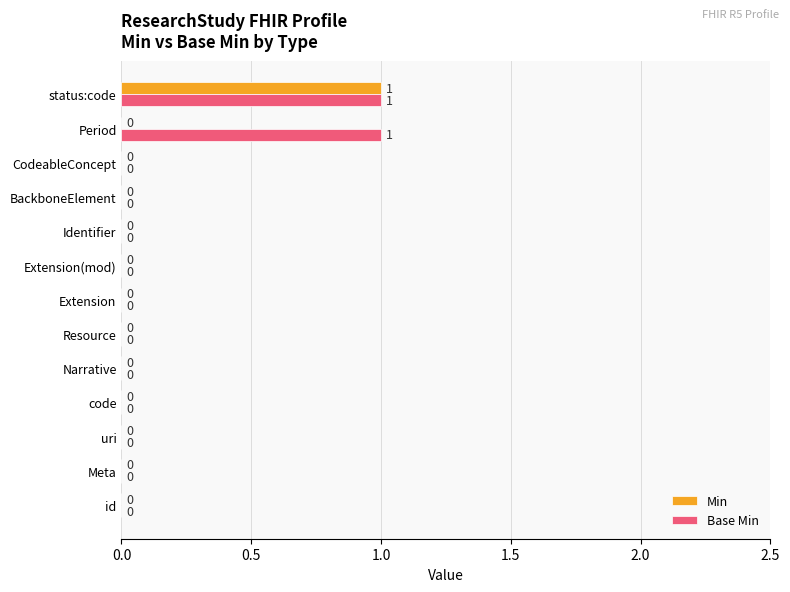

At which category is the sum across all series the highest?

status:code